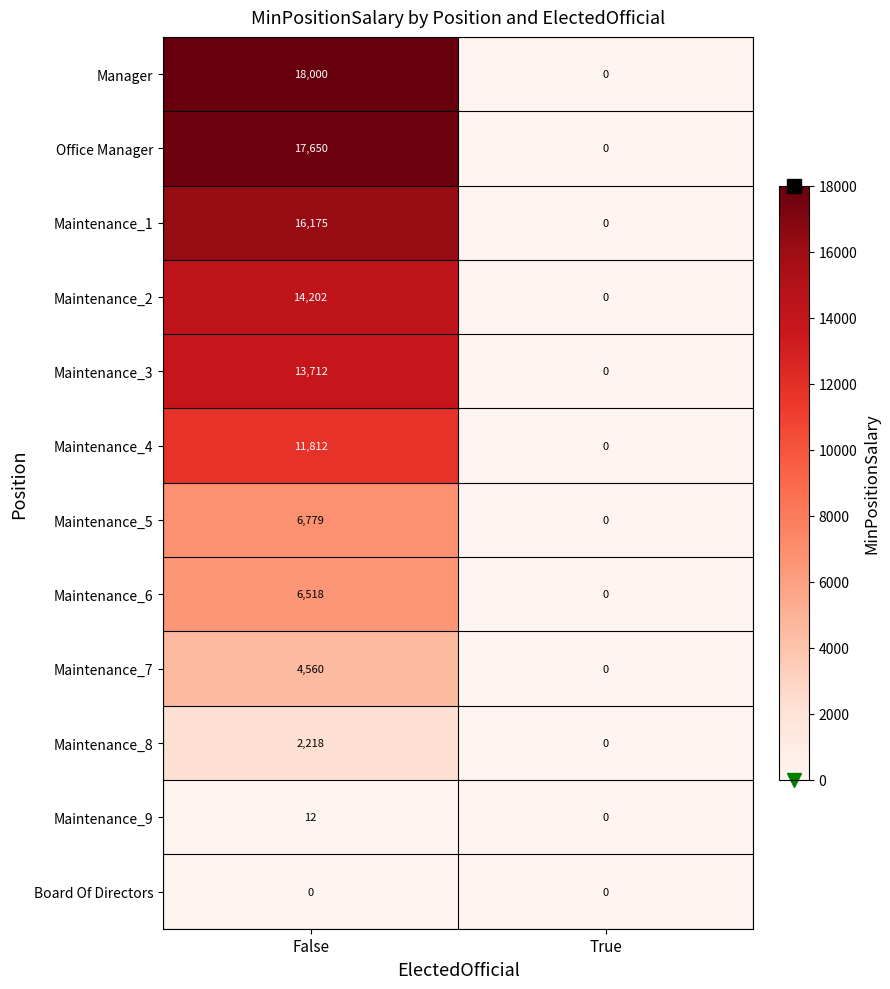

How many data points in Maintenance_3 are less than 13712?

1